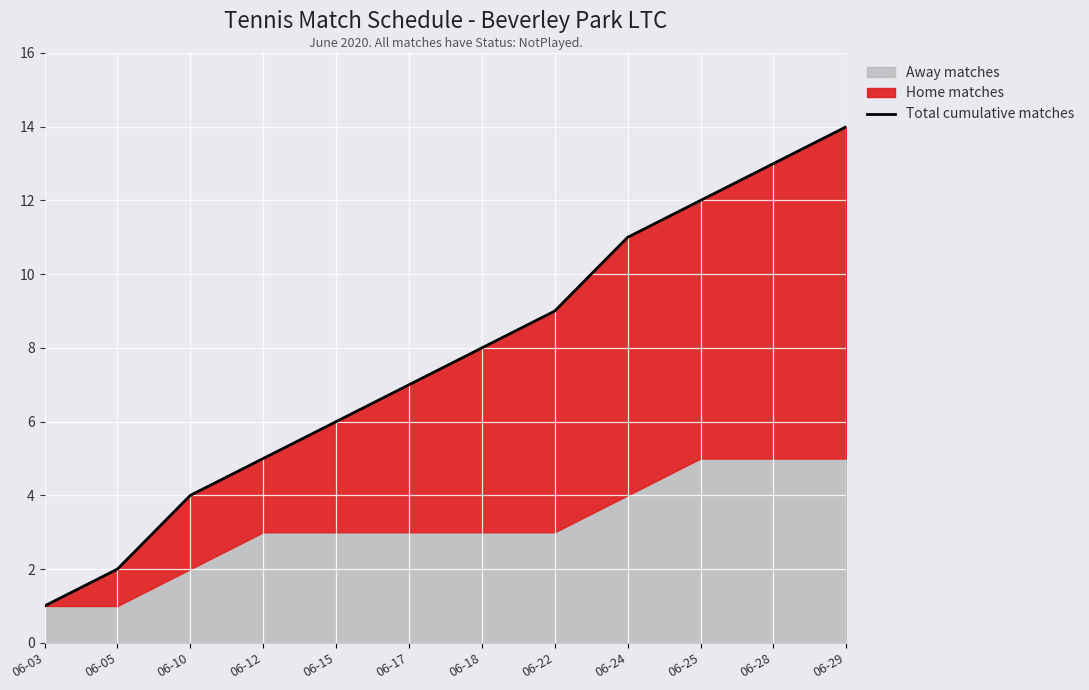

List the labels in order of value, smallest first.

06-03, 06-05, 06-10, 06-12, 06-15, 06-17, 06-18, 06-22, 06-24, 06-25, 06-28, 06-29